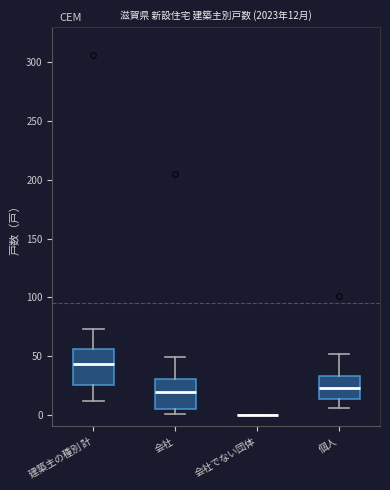

Comparing the boxes themselves (not the whiskers), which one is the tallest?

建築主の種別 計